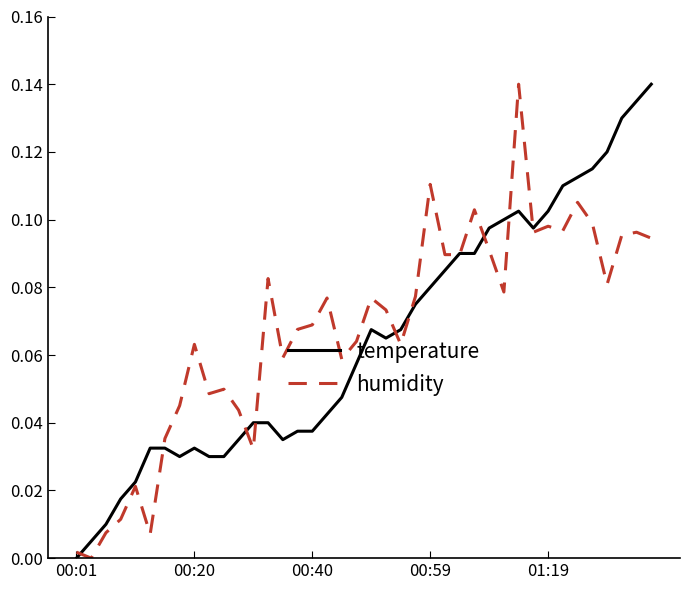

What are all the series names shown in the legend?

temperature, humidity